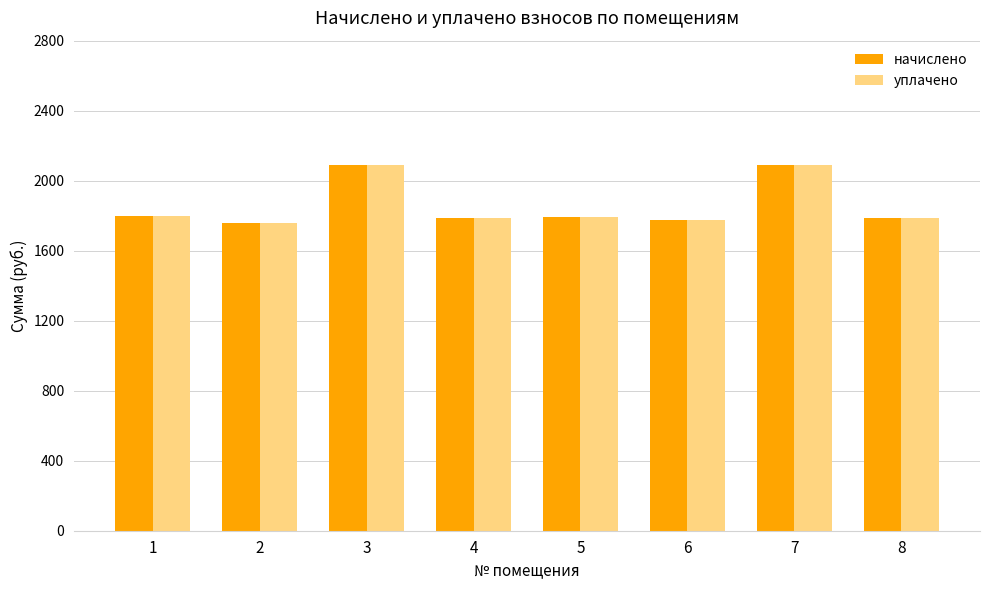

What is the total value across all series at 3?

4179.2